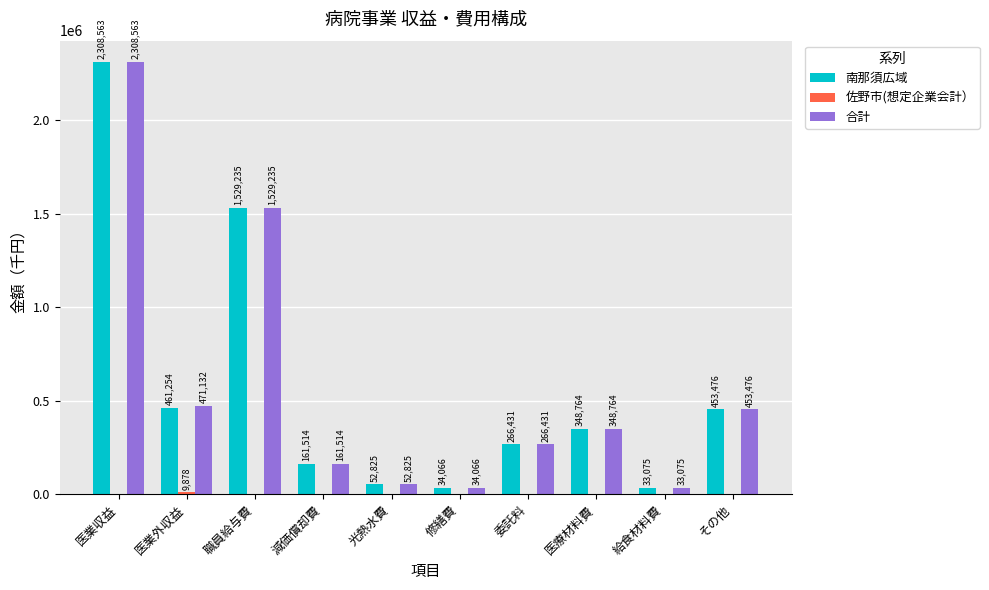

Which series has the largest total across all categories?

合計